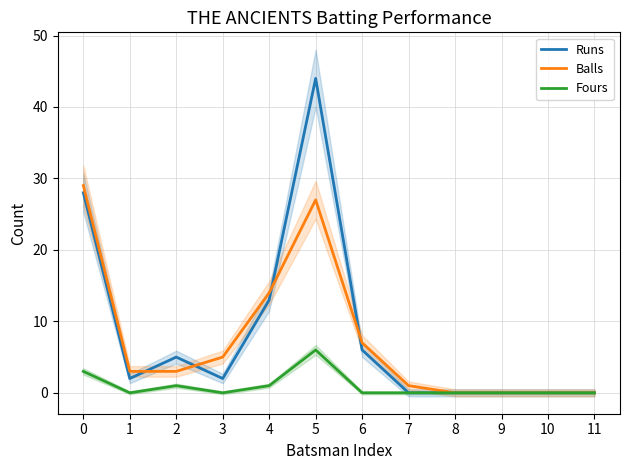

In Runs, how many points are lower than both neighbors (excluding endpoints)?

2